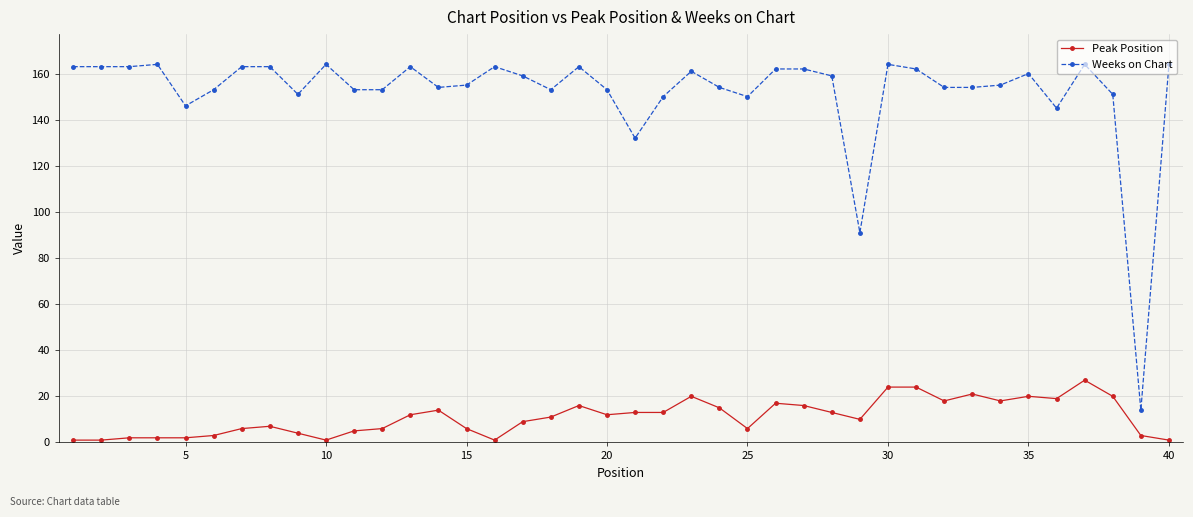

True or false: Weeks on Chart and Peak Position intersect in this chart.

False